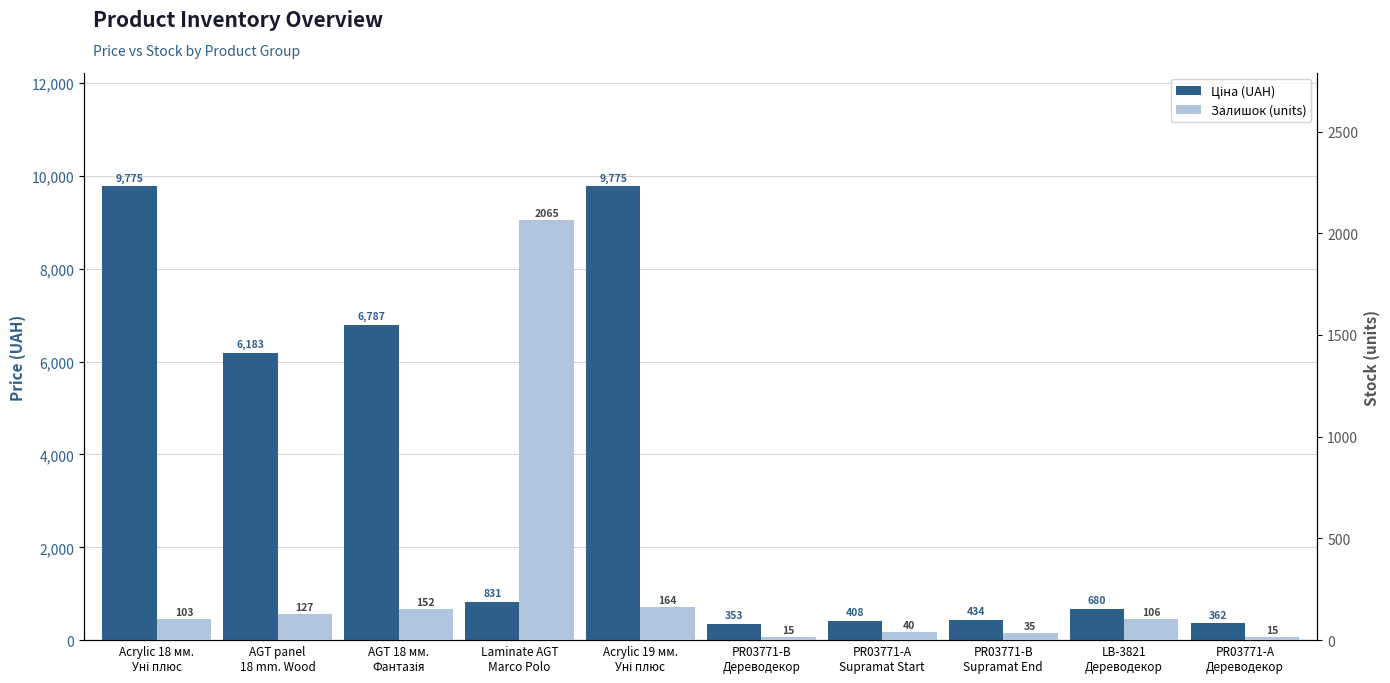

At which category does the chart reach its minimum across all series?

PR03771-B
Дереводекор